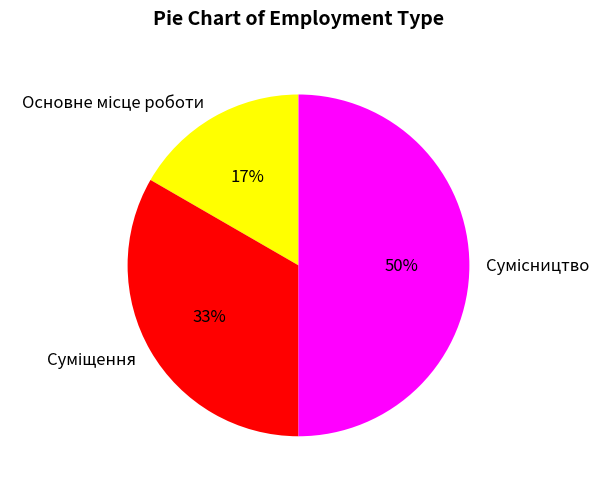

To the nearest percent, what is the average slice percentage?

33%